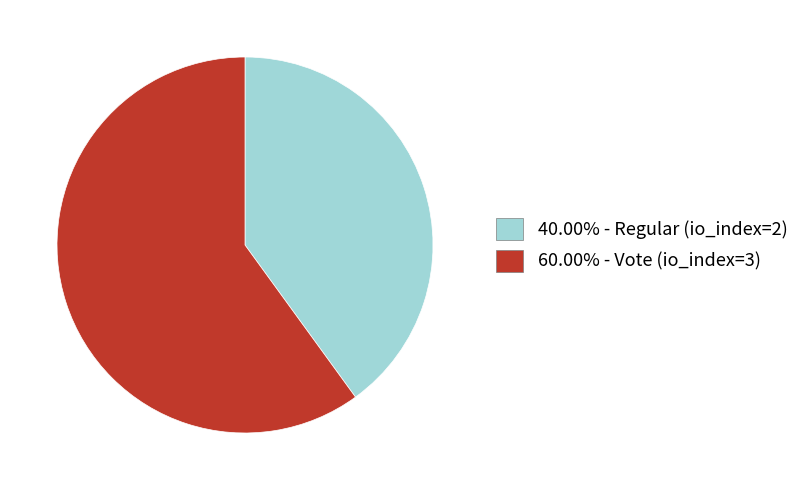

Is 40.00% - Regular (io_index=2) the majority of the pie?

No